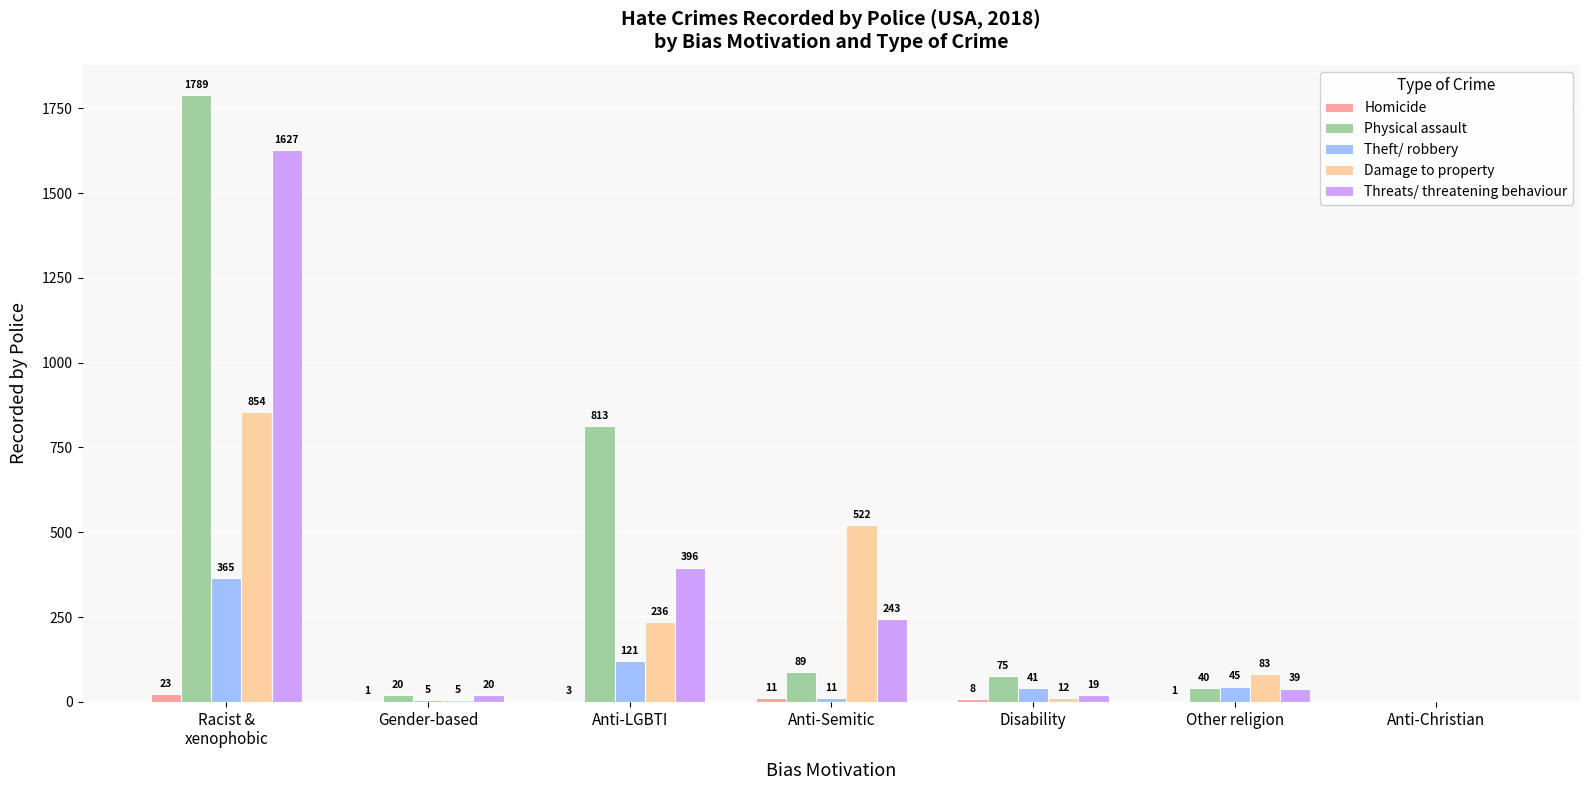

At which label is Threats/ threatening behaviour closest to 813?

Anti-LGBTI